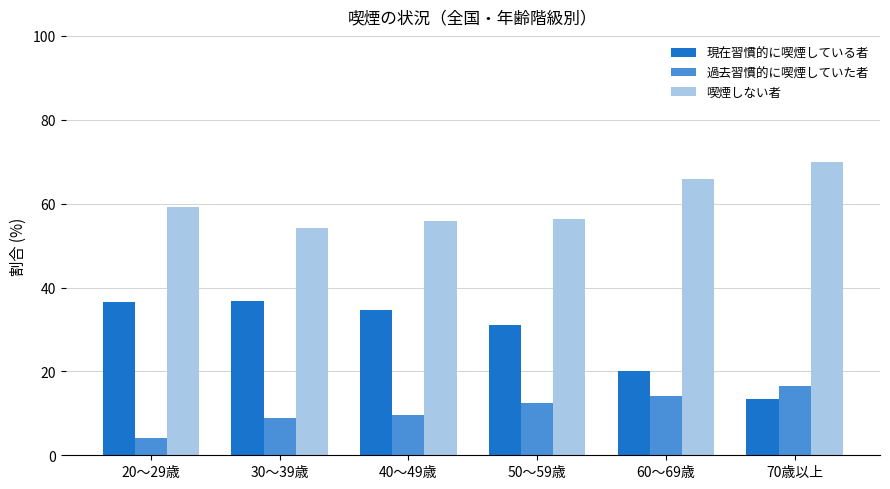

The value of 喫煙しない者 at 20～29歳 is 59.3. True or false?

True